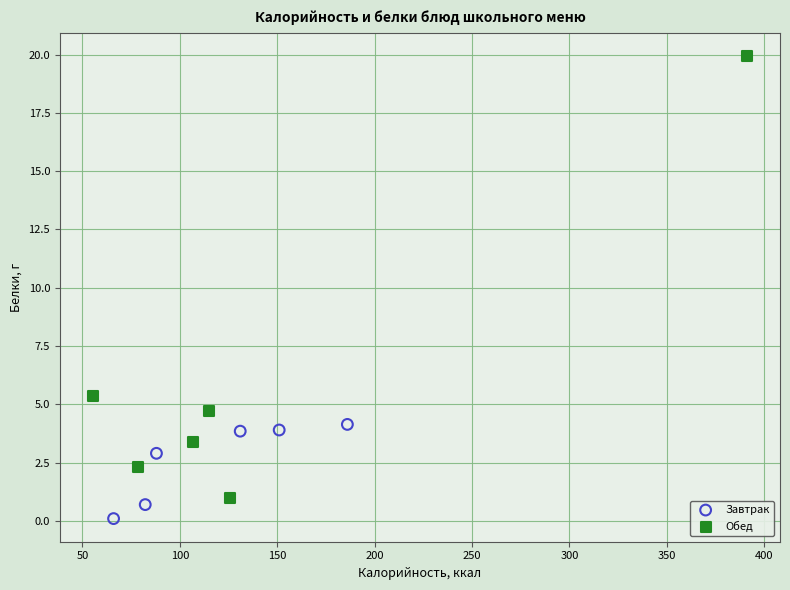

What are all the series names shown in the legend?

Завтрак, Обед